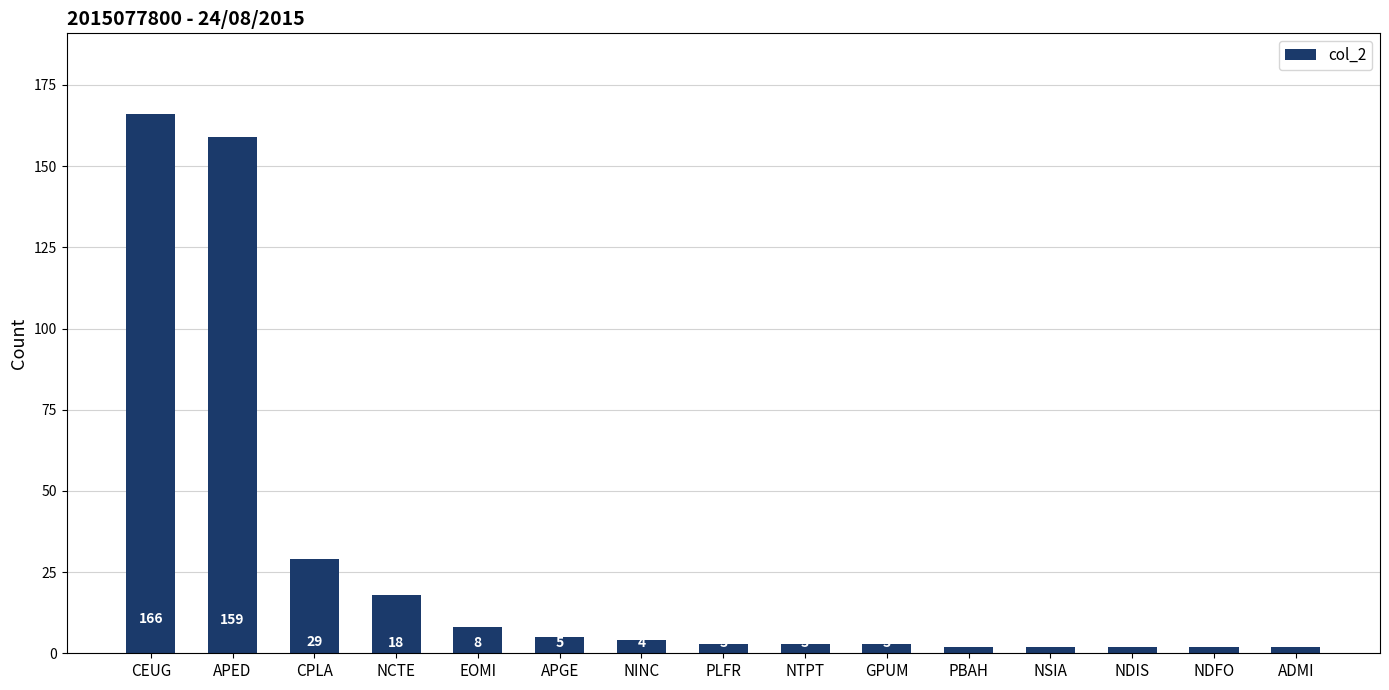

True or false: the data shows 2 at NDIS.

True